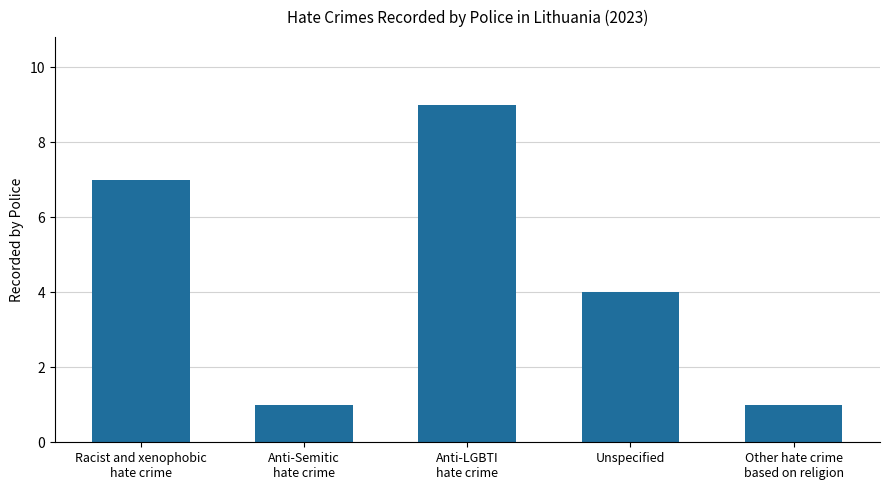

At which label is the value closest to 5?

Unspecified